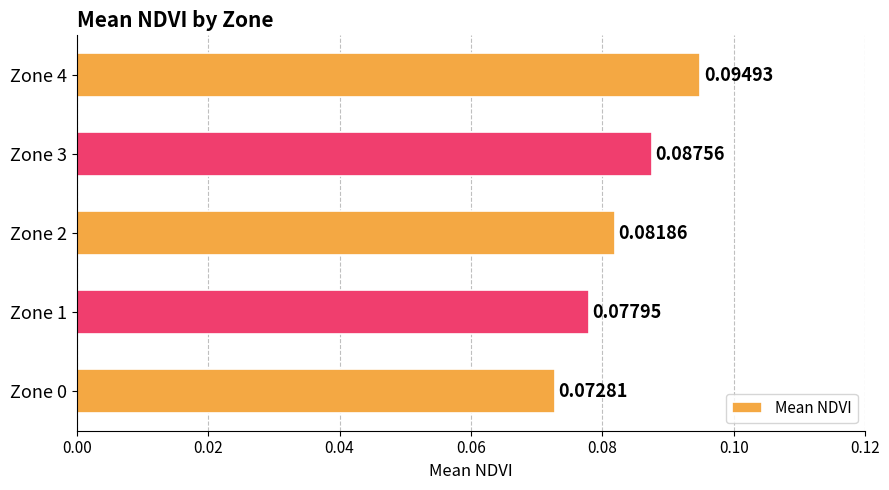

List the labels in order of value, largest first.

Zone 4, Zone 3, Zone 2, Zone 1, Zone 0